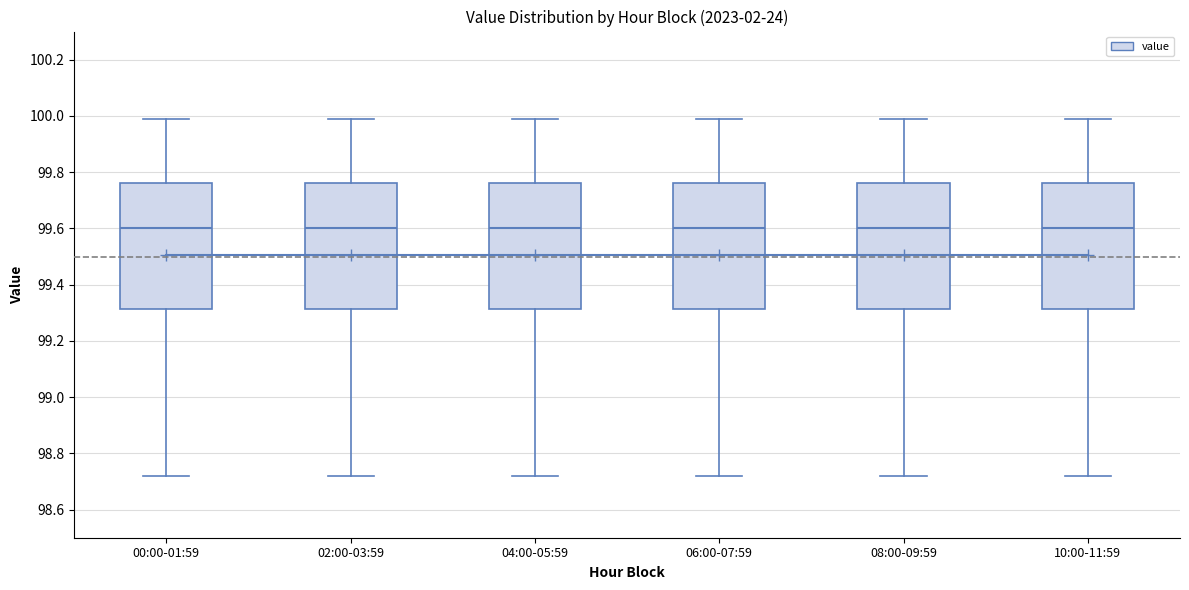

Reading left to right, transcribe this box plot: for each box, give where its median line is, the range the box spans, and where its two whiskers end, as read against the y-axis. The values are not printed on the chart, so give them approximately, as read against the axis.

00:00-01:59: median 99.60, box 99.32 to 99.76, whiskers 98.72 to 100.00
02:00-03:59: median 99.60, box 99.32 to 99.76, whiskers 98.72 to 100.00
04:00-05:59: median 99.60, box 99.32 to 99.76, whiskers 98.72 to 100.00
06:00-07:59: median 99.60, box 99.32 to 99.76, whiskers 98.72 to 100.00
08:00-09:59: median 99.60, box 99.32 to 99.76, whiskers 98.72 to 100.00
10:00-11:59: median 99.60, box 99.32 to 99.76, whiskers 98.72 to 100.00